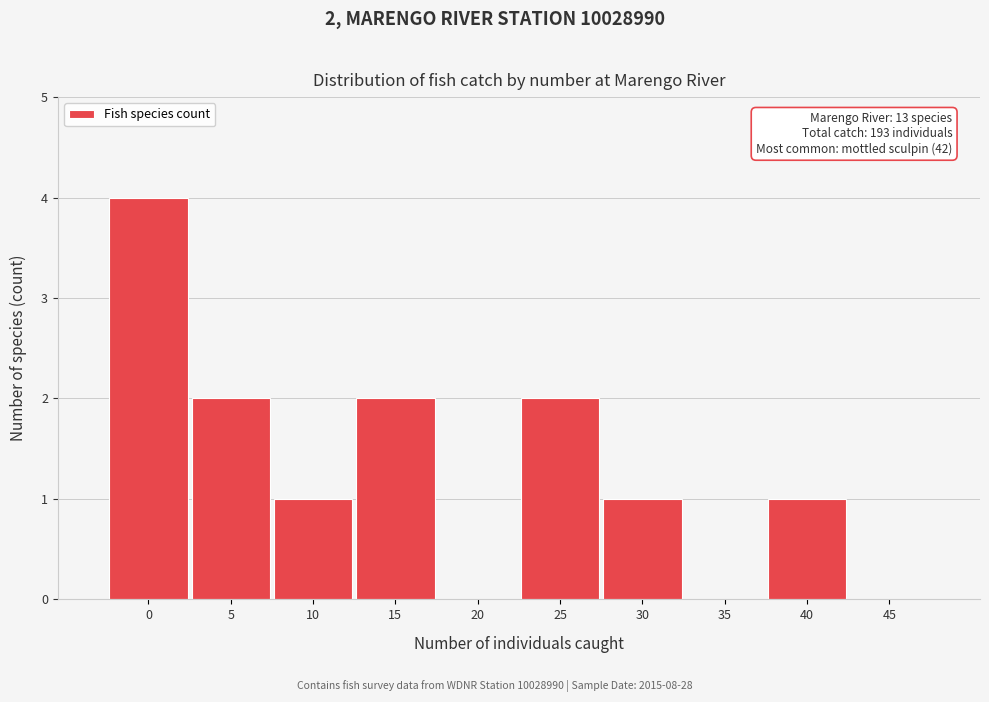

Reading right to left, list all the values displayed in this chart.

45=0	40=1	35=0	30=1	25=2	20=0	15=2	10=1	5=2	0=4